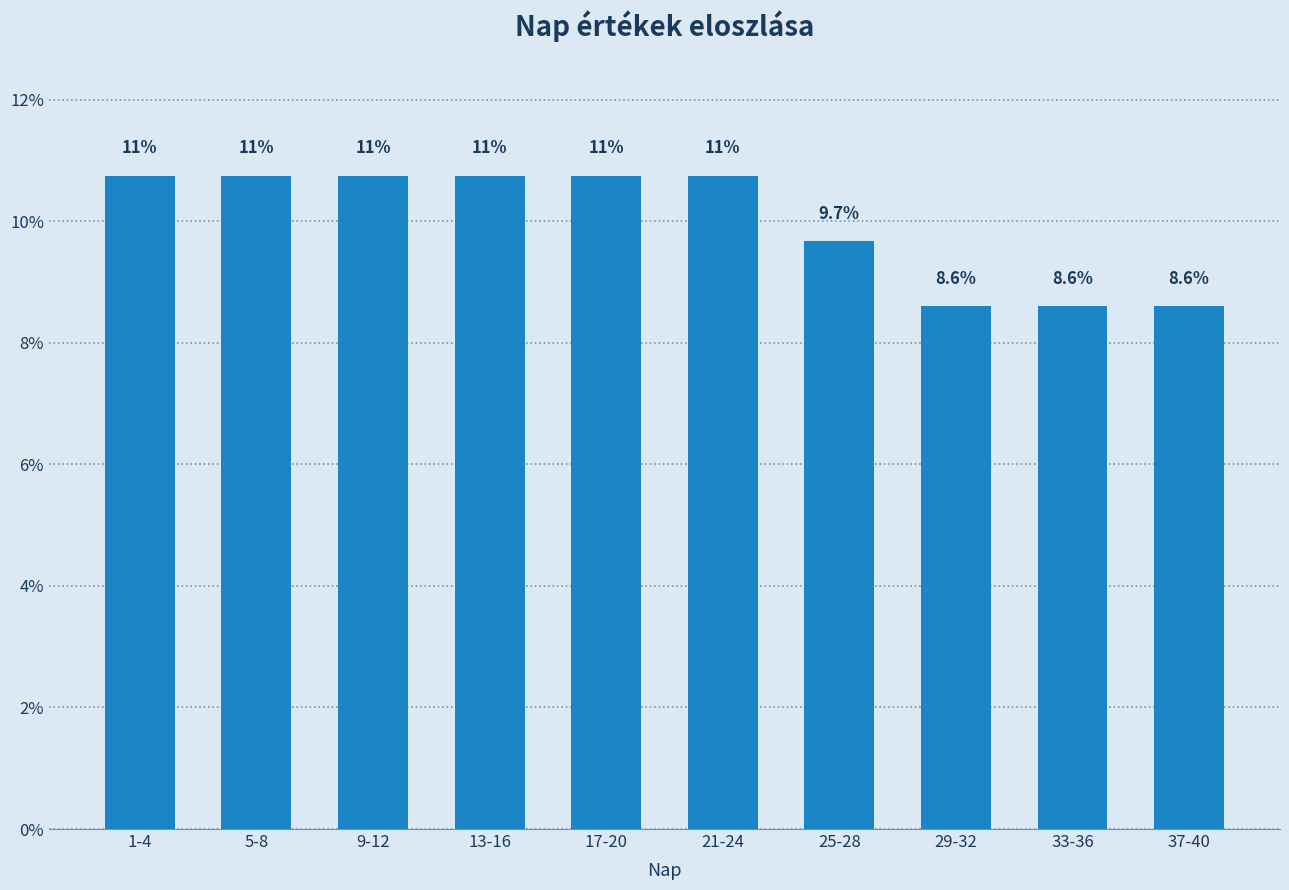

Are the bars horizontal?

No